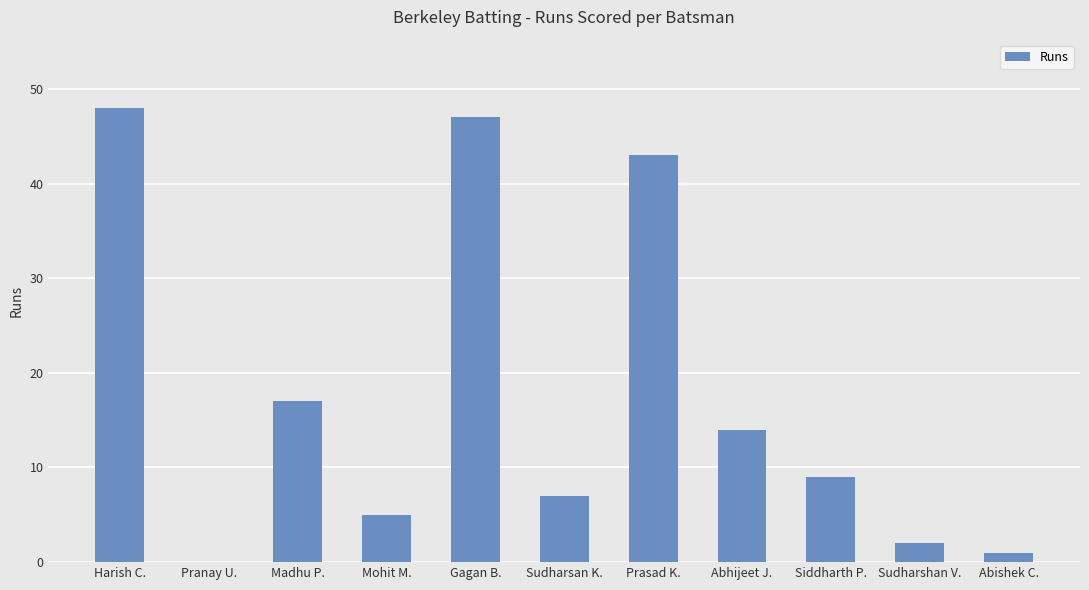

How many values are above zero?

10